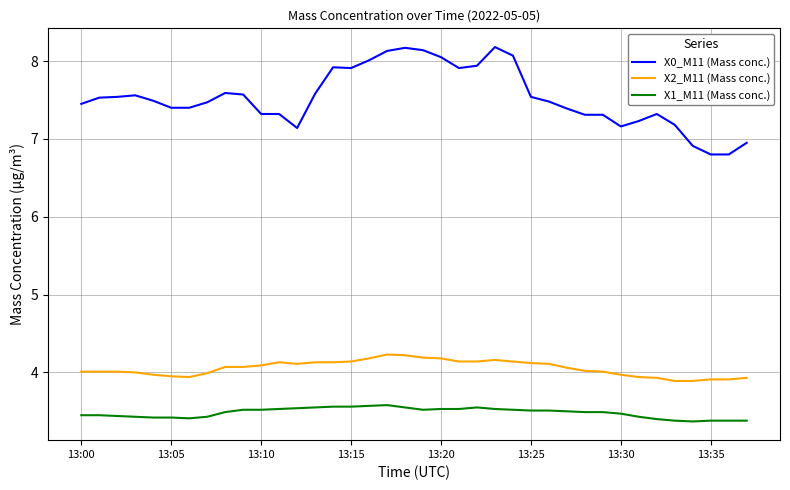

What is the difference between the maximum and minimum values in the X0_M11 (Mass conc.) series?

1.4